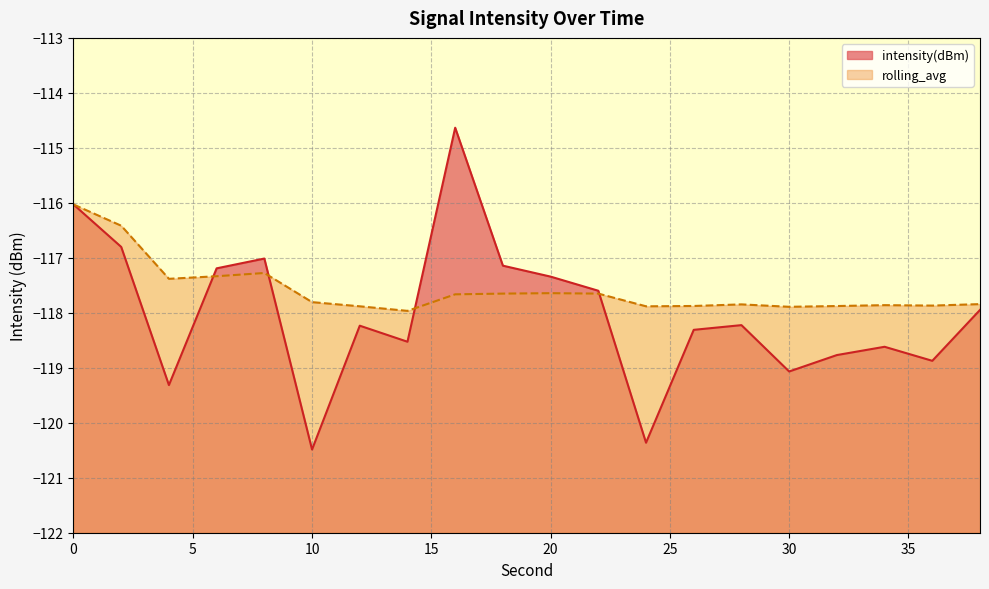

How many categories are shown in the chart?

20